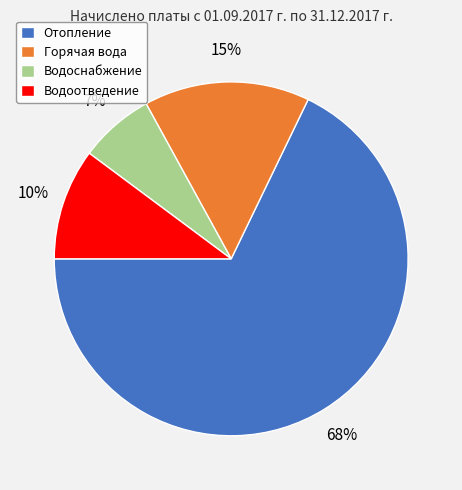

Is the sum of Водоотведение and Водоснабжение greater than half?

No